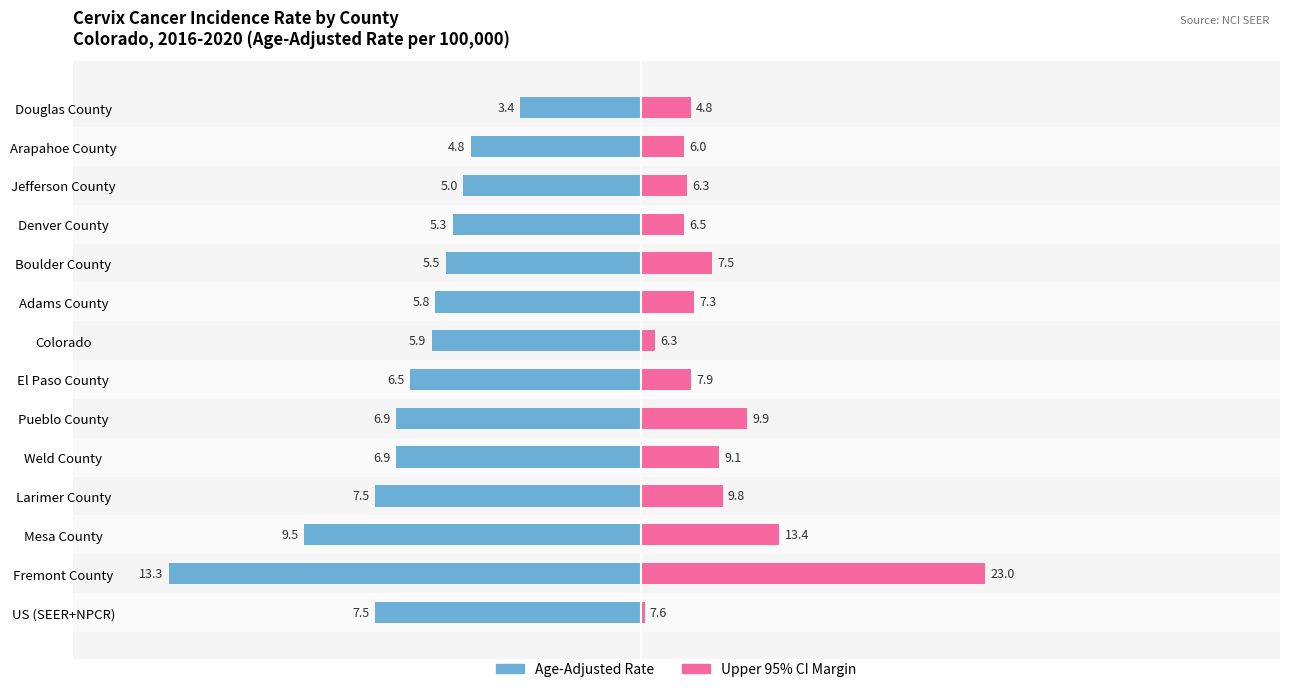

Which series changed the most between Pueblo County and Adams County?

Upper CI Margin